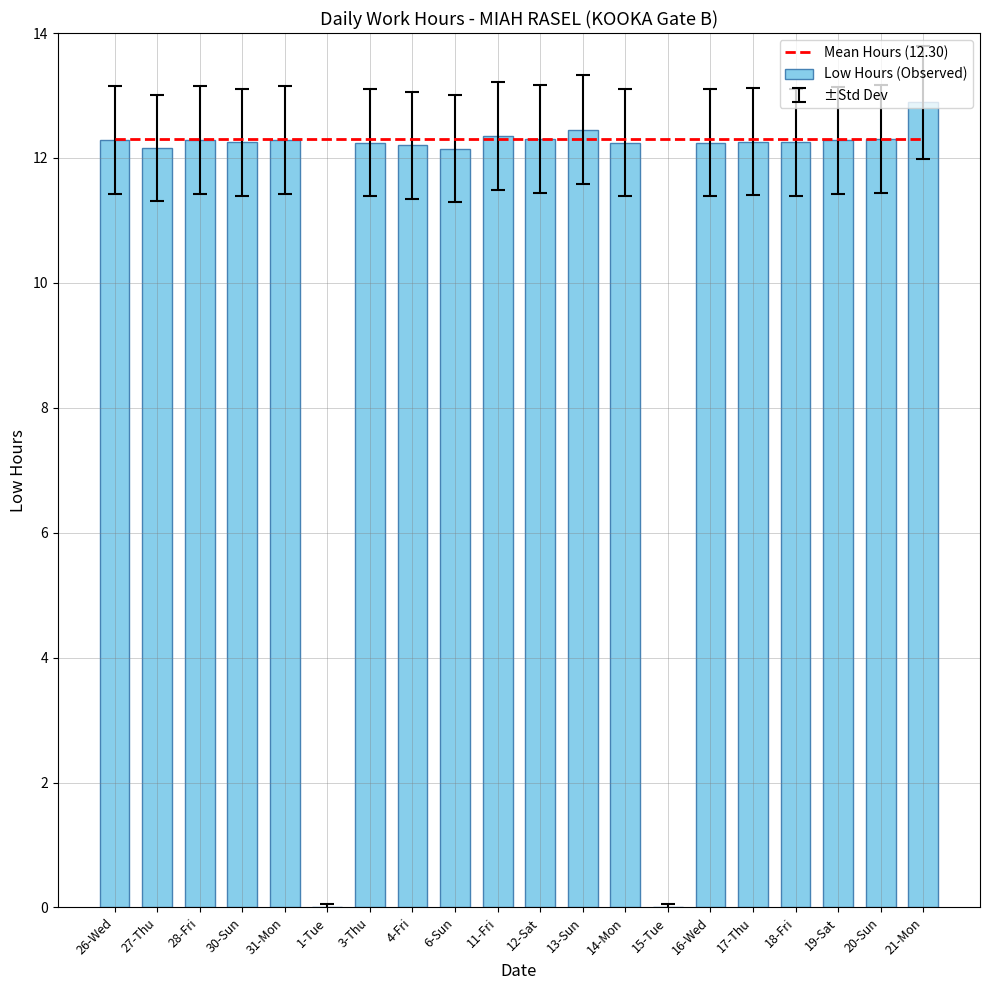

At which label does Low Hours (Observed) first exceed 12?

26-Wed